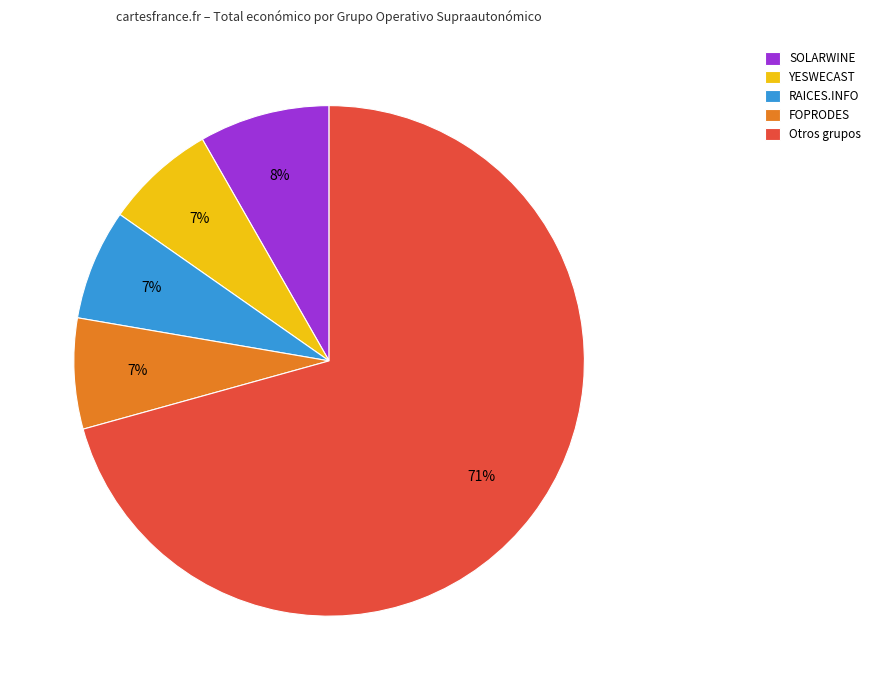

Which slice is the largest?

Otros grupos